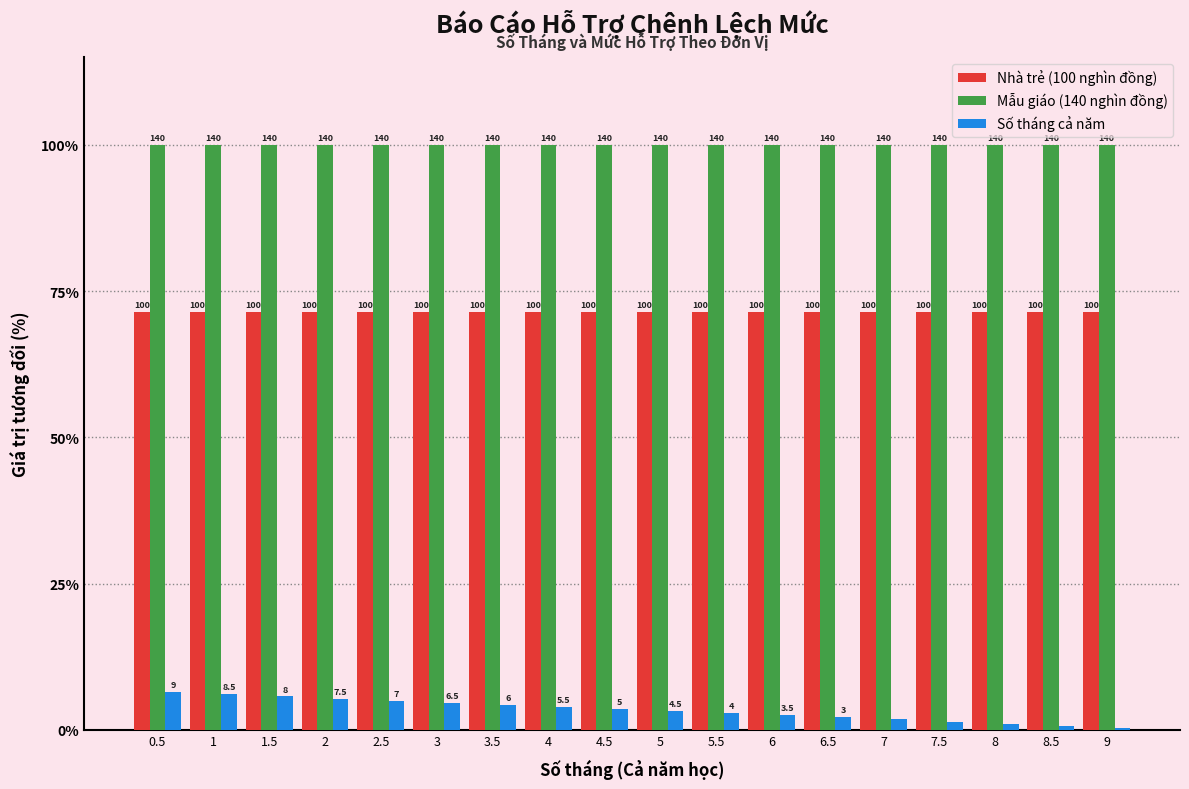

True or false: Mẫu giáo (140 nghìn đồng) has a value of 100.0 at 7.

True